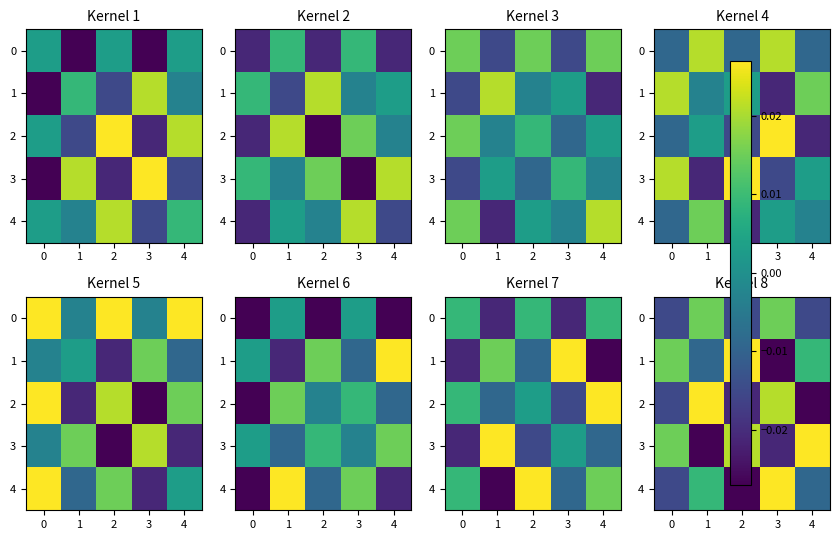

Is it true that 4 equals -0.0 at 2?

False